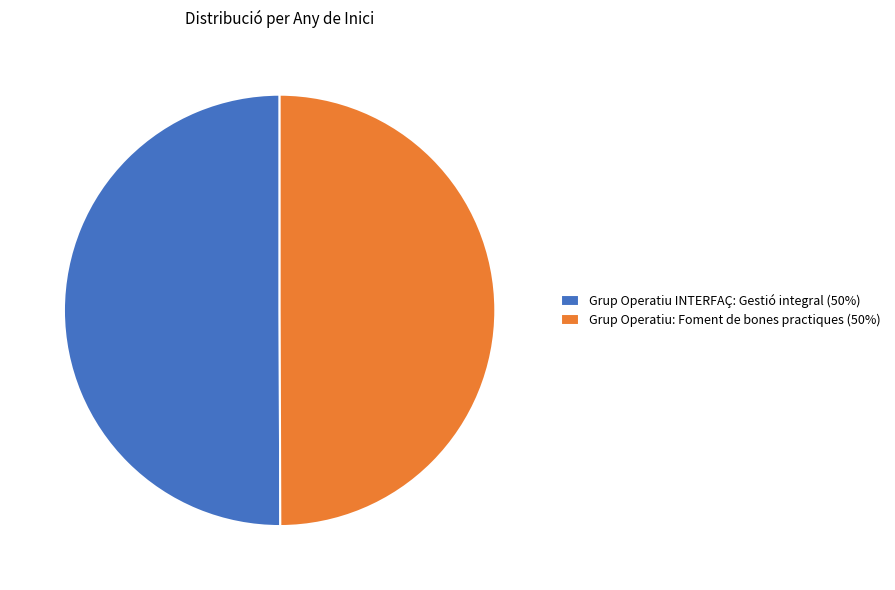

What is the ratio of the value at Grup Operatiu INTERFAÇ: Gestió integral (50%) to the value at Grup Operatiu: Foment de bones practiques (50%)?

1.0